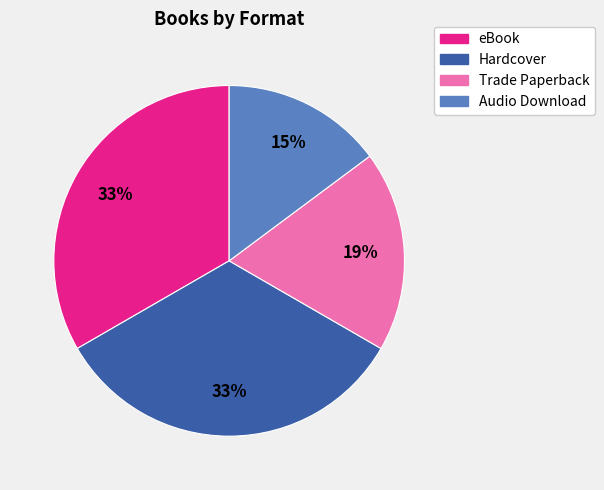

Which category has the smallest portion of the pie?

Audio Download